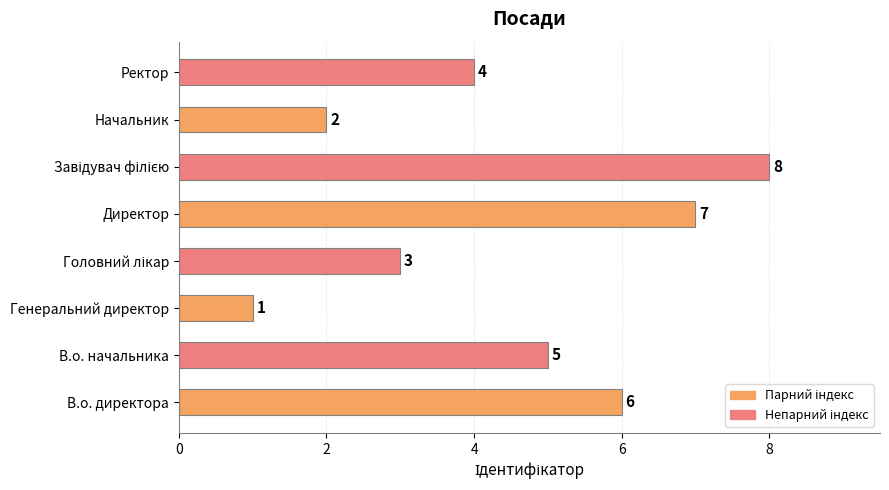

At which label is the value closest to 4?

Ректор